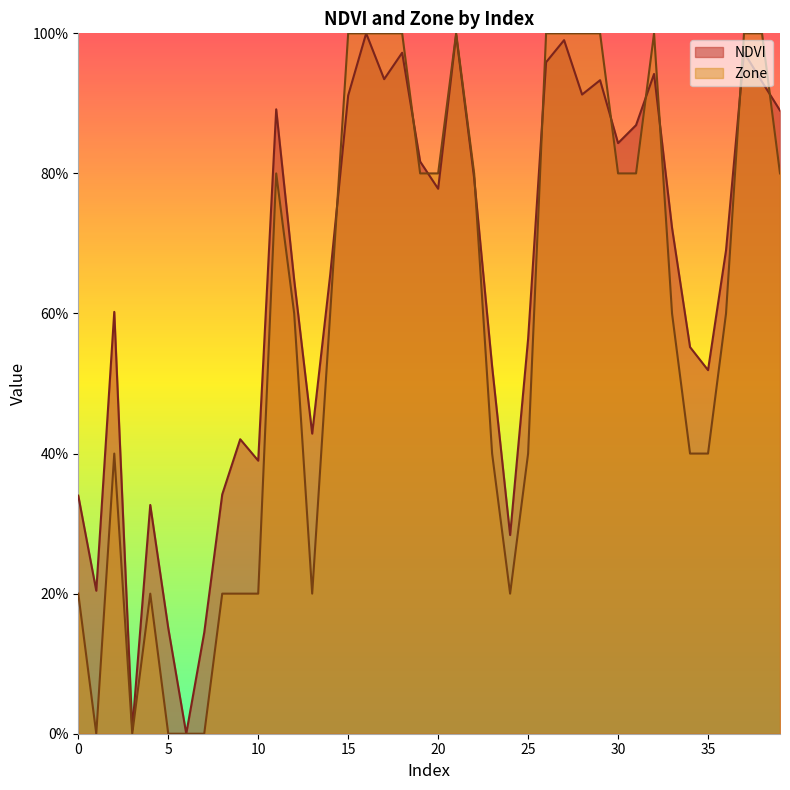

Rank the series by their average value, from highest to lowest.

NDVI, Zone